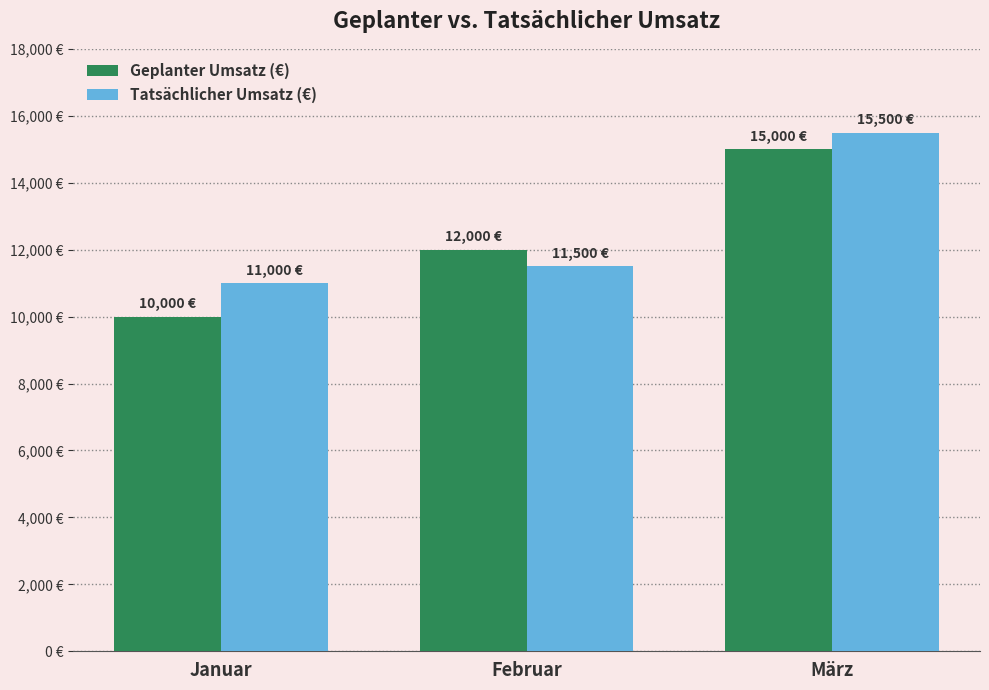

At which category is the sum across all series the highest?

März